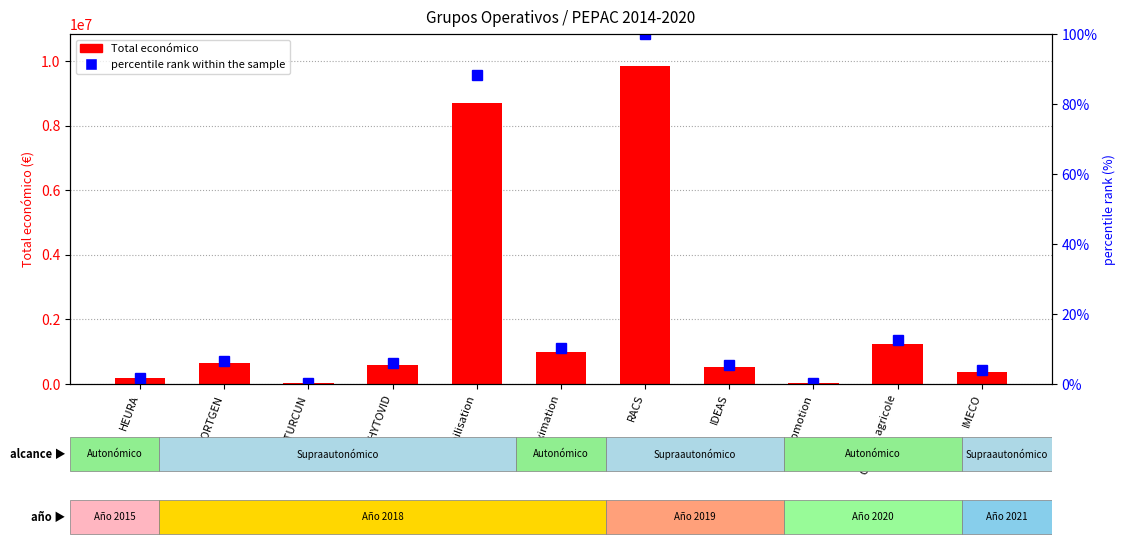

What is the difference between the Total económico values at Promotion and NATURCUN?

508.0